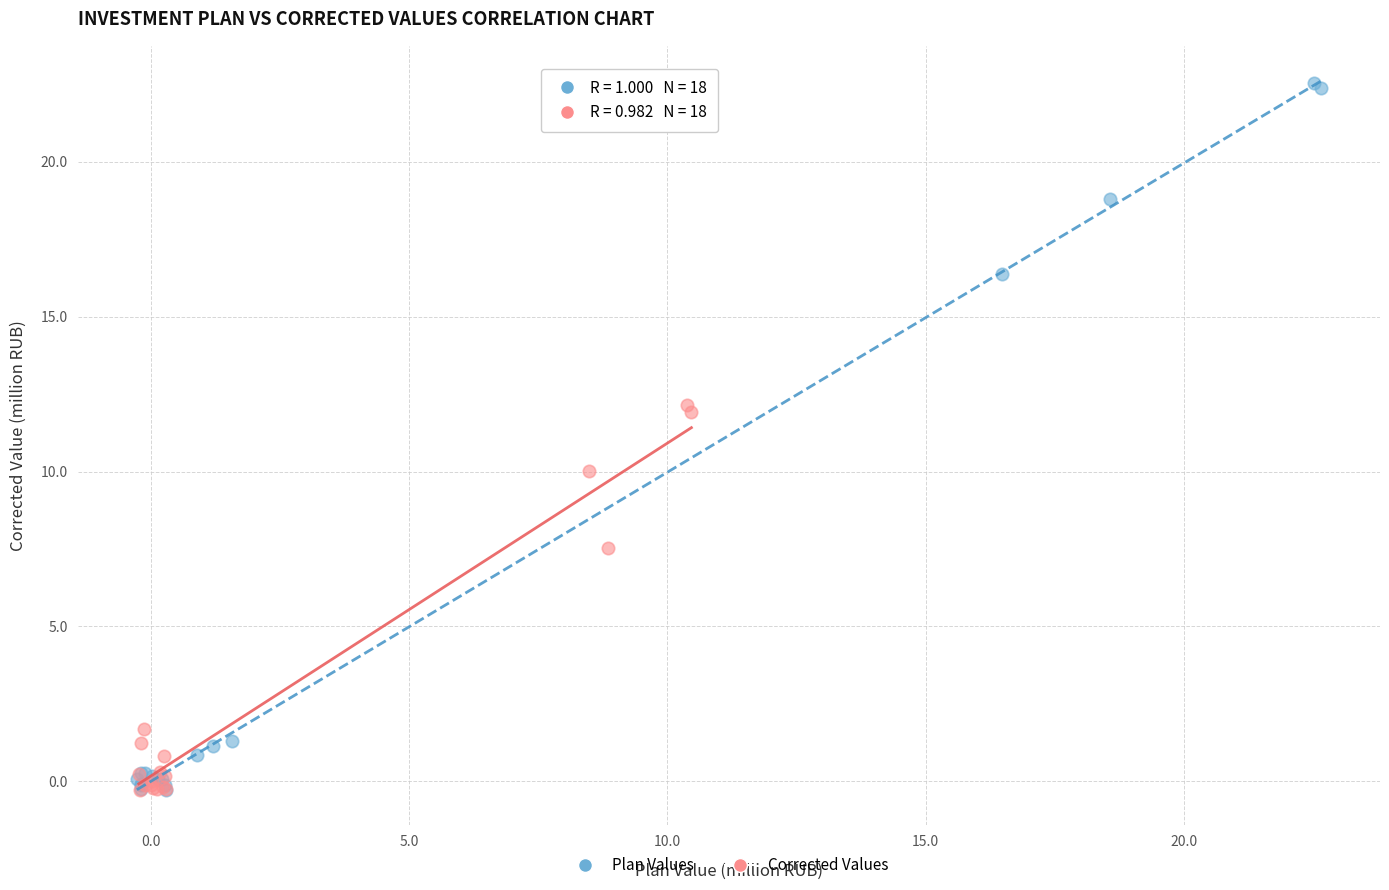

What are all the series names shown in the legend?

Plan Values, Corrected Values